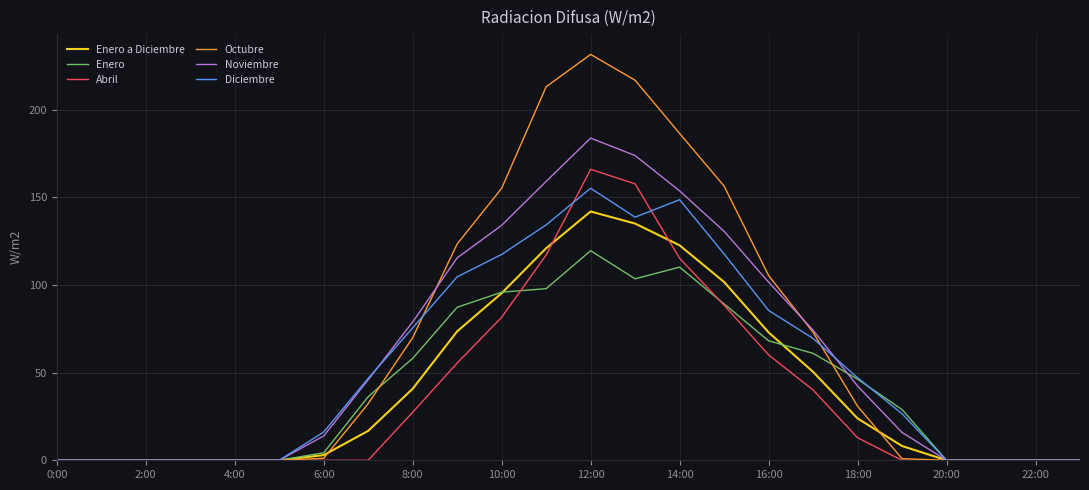

What is the greatest value displayed?

231.6